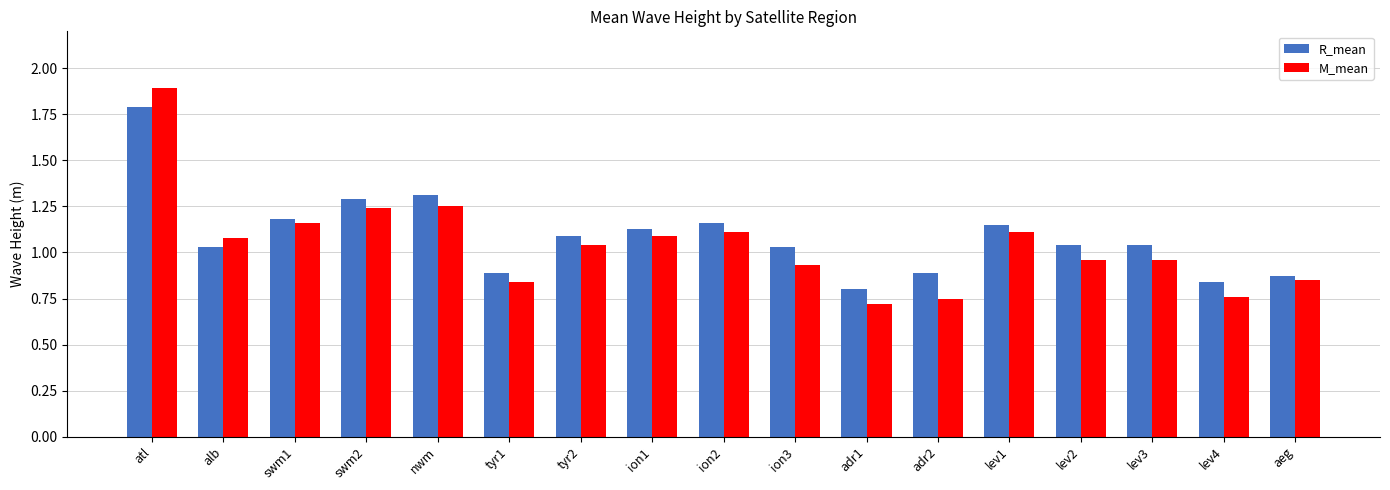

What position from the right is lev3?

3